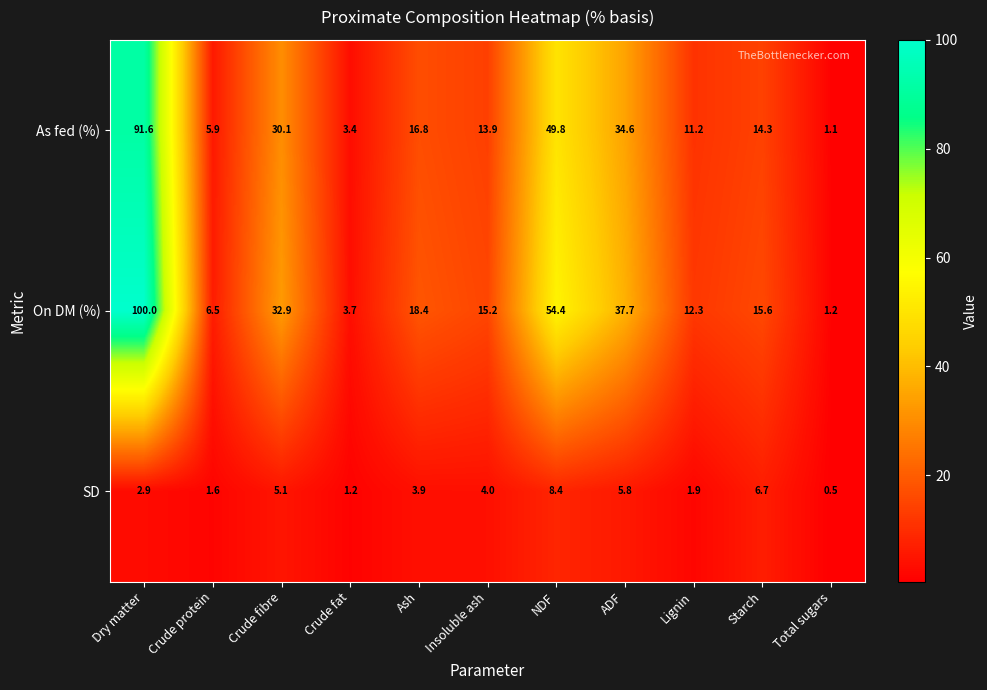

Read the SD value at Lignin.

1.9